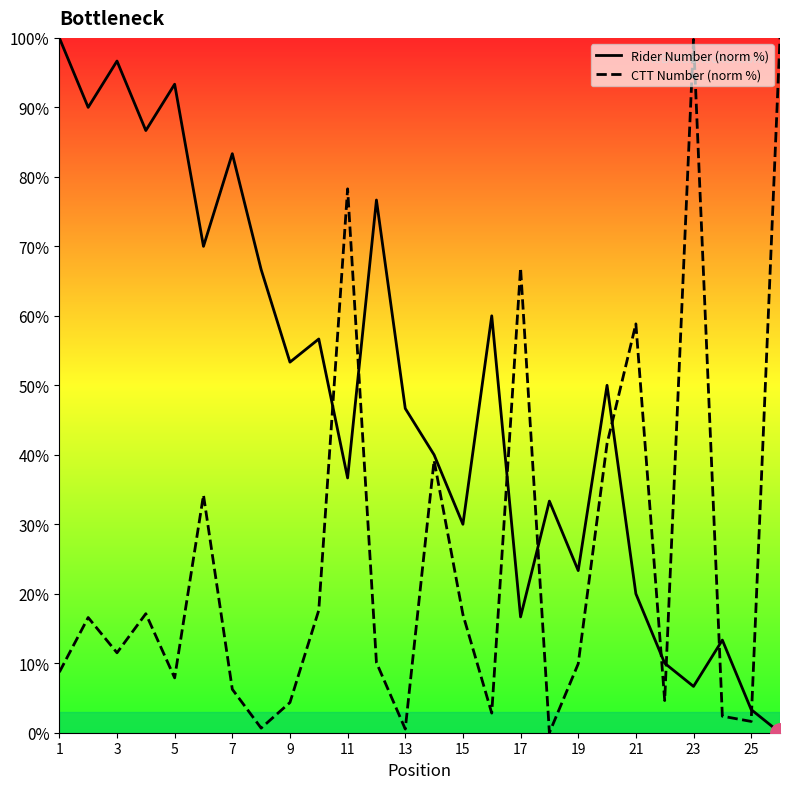

Between 1 and 19, which series saw the biggest shift?

Rider Number (norm %)